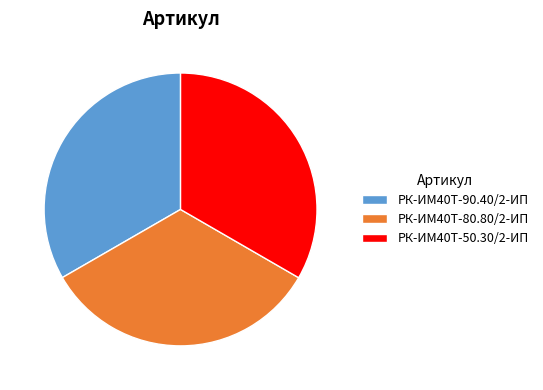

Does any single category account for the majority?

No